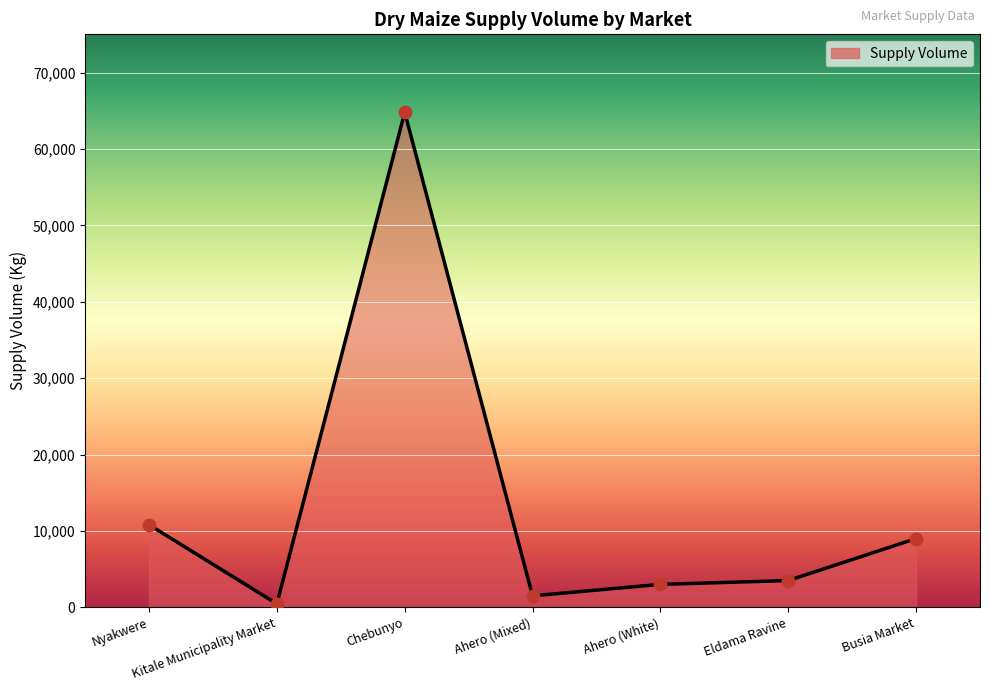

Between Kitale Municipality Market and Busia Market, which is larger?

Busia Market